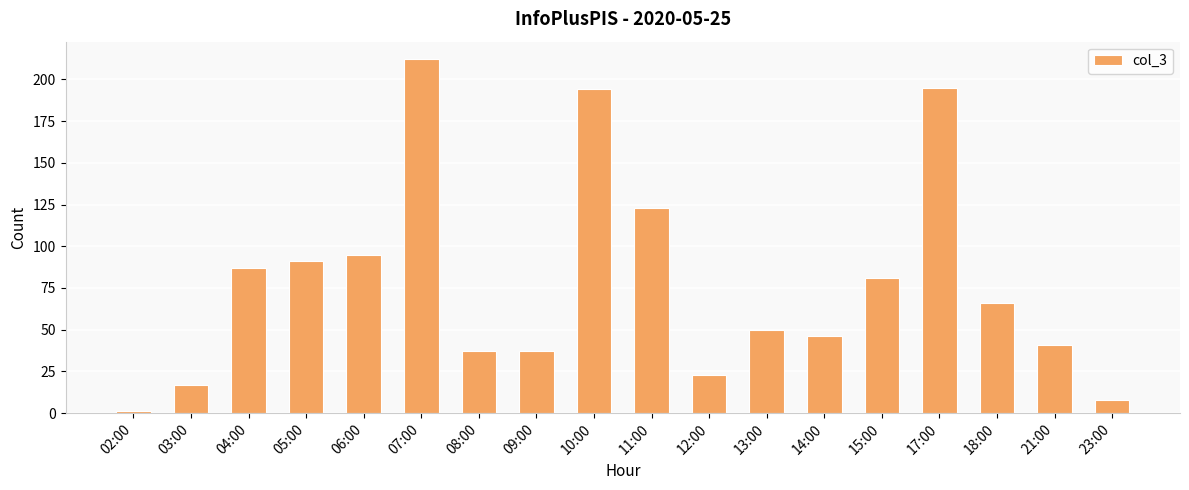

What is the average value?

78